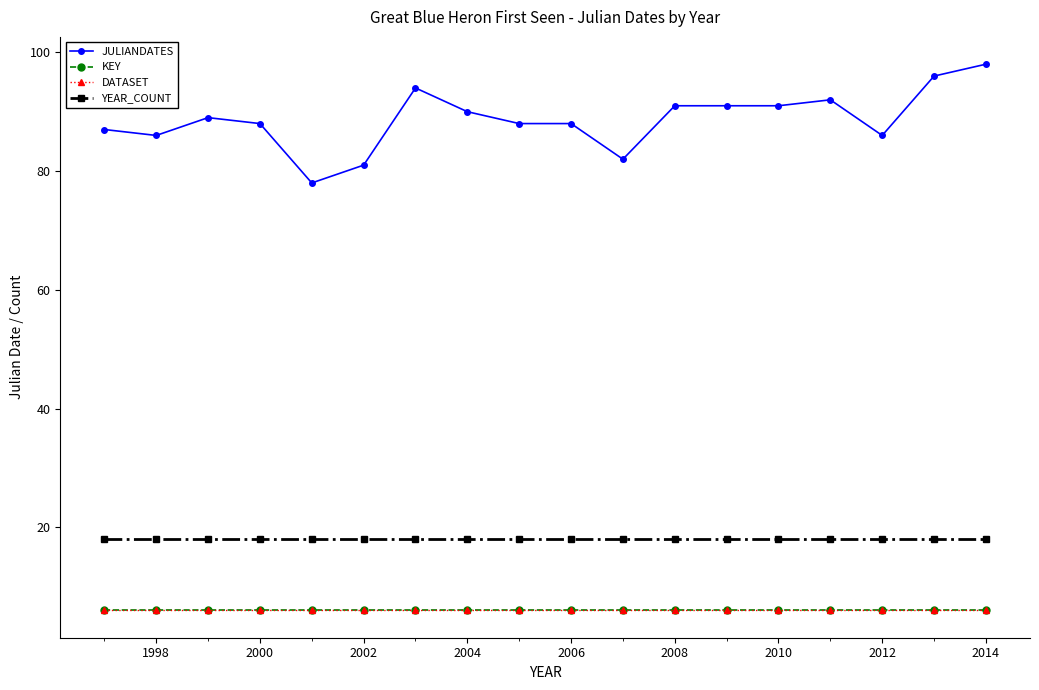

Is this an area chart (filled region under the line)?

No